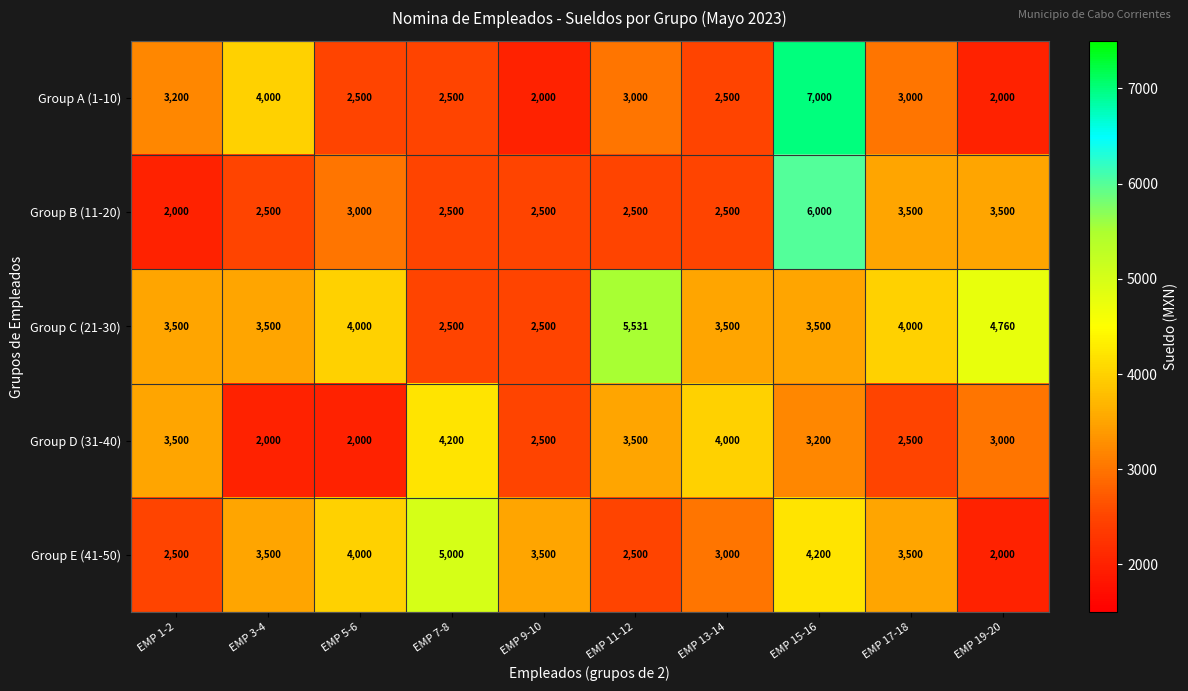

Which series changed the most between EMP 7-8 and EMP 19-20?

Group E (41-50)